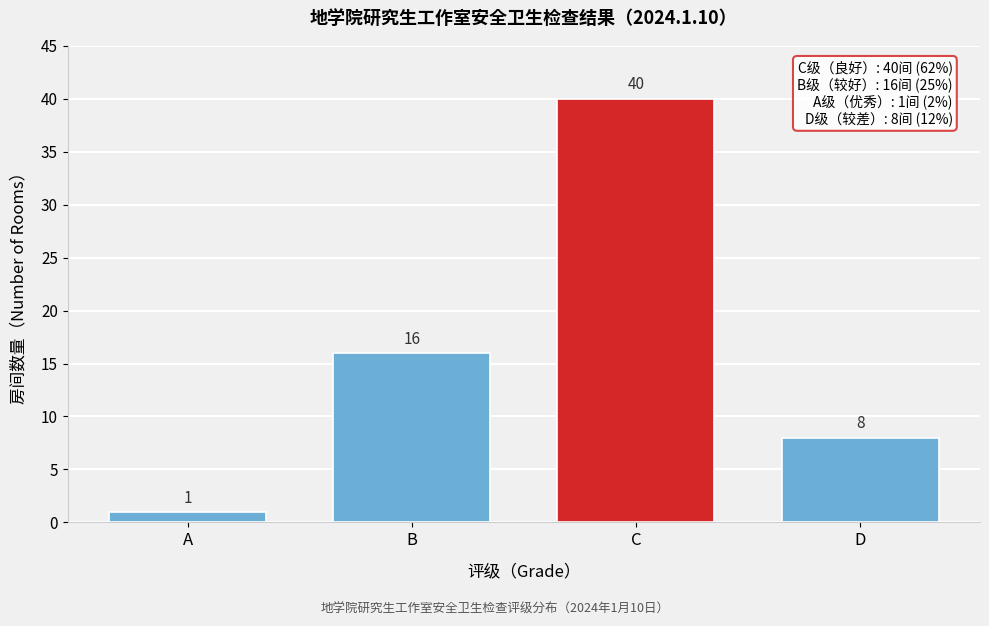

Reading left to right, transcribe all the data shown in this chart.

1	16	40	8